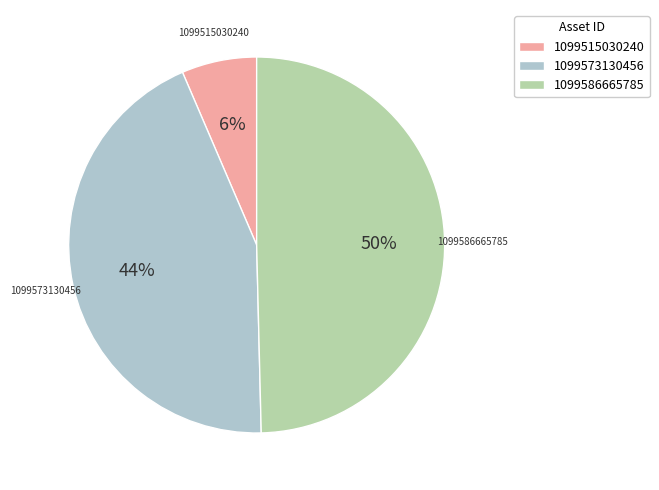

The 1099573130456 slice represents 44% of the pie. True or false?

True